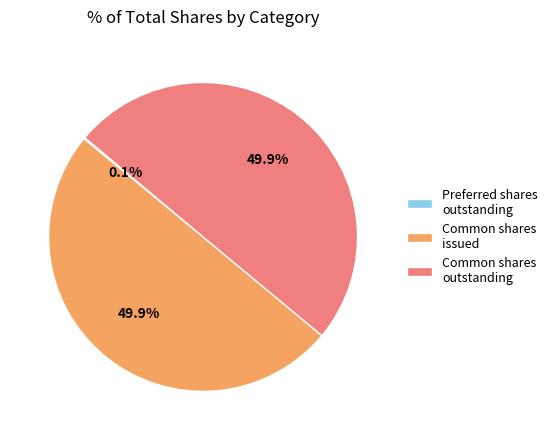

What is the ratio of the value at Common shares outstanding to the value at Common shares issued?

1.0